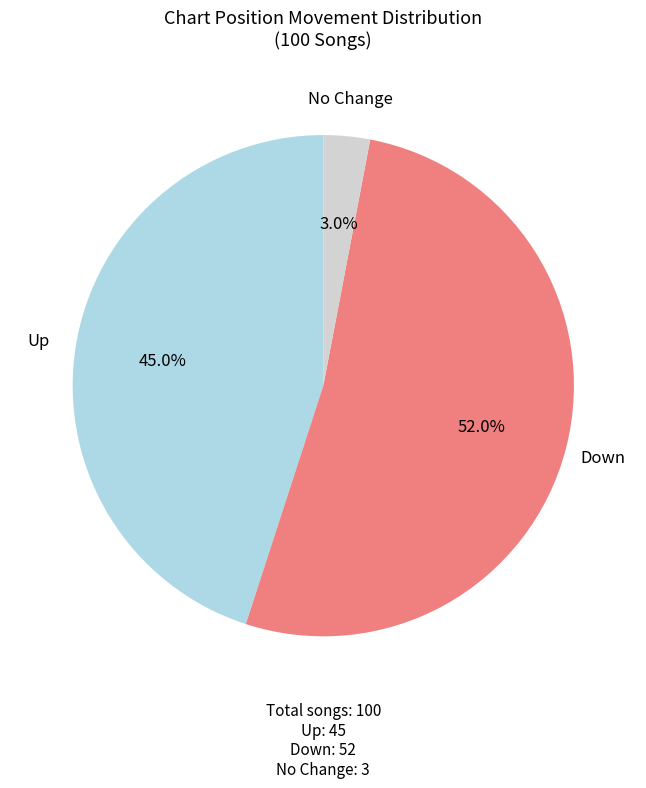

Is there a majority slice in this chart?

Yes